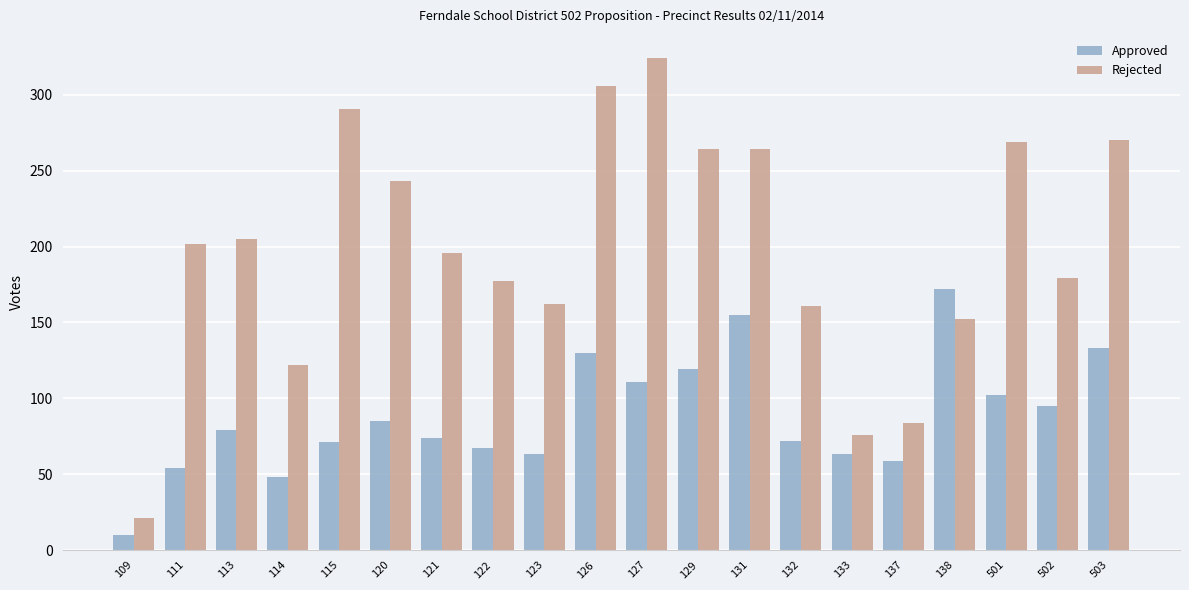

Count the number of data series in this chart.

2